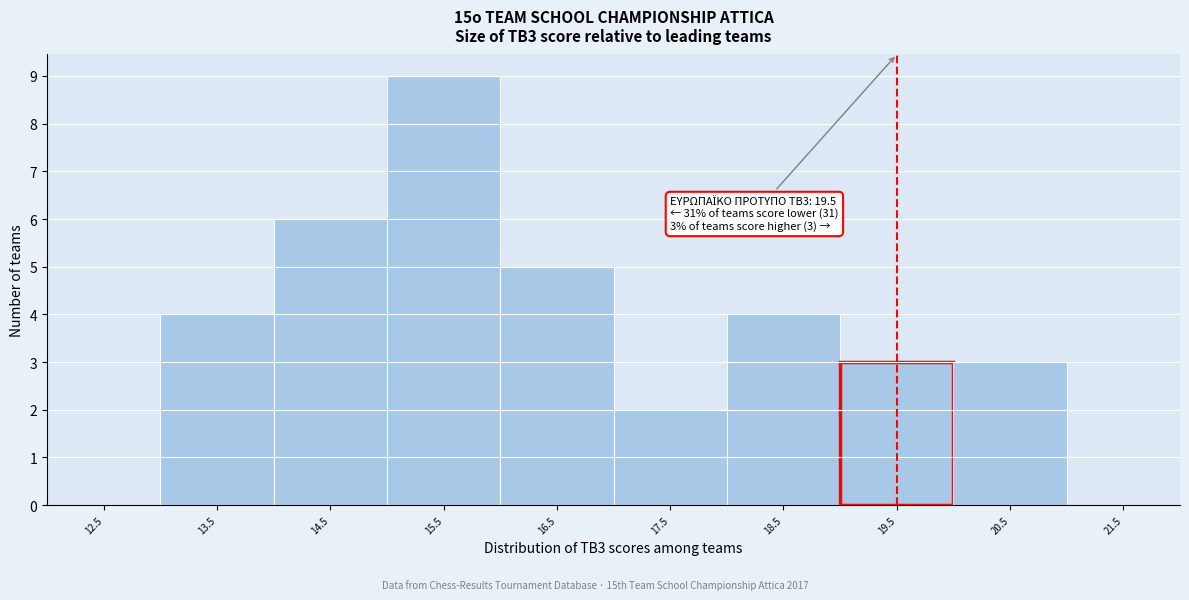

Which range on the x-axis has the tallest bar?

15 to 16